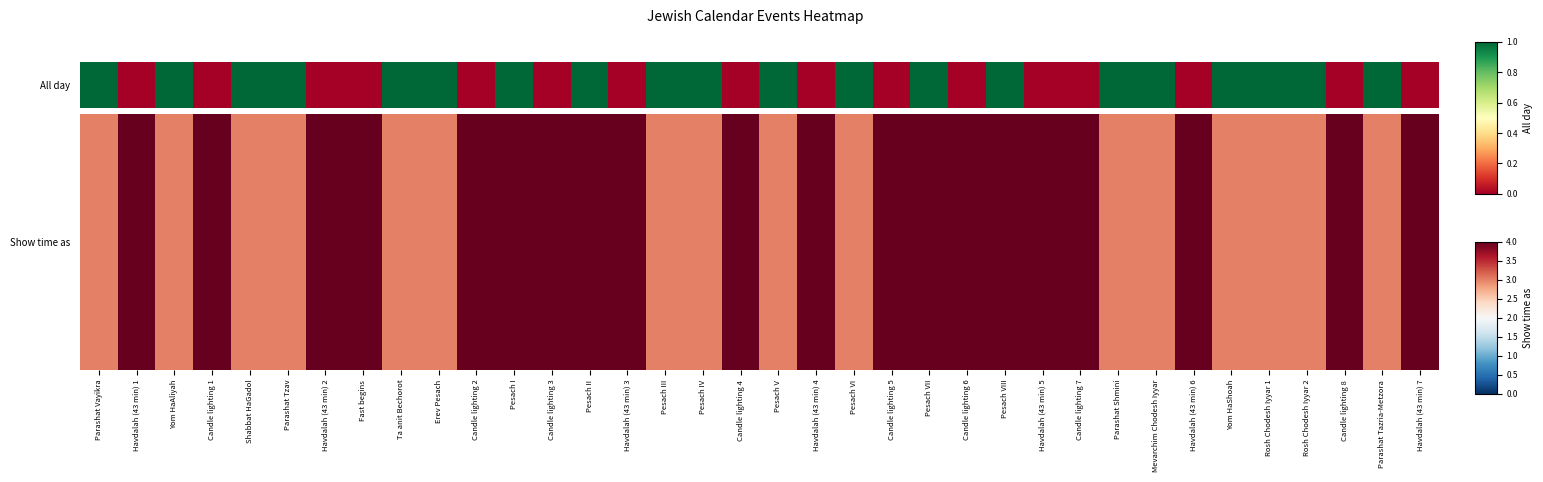

Approximately how many times larger is the value at Havdalah (43 min) 4 compared to Havdalah (43 min) 2?

1.0